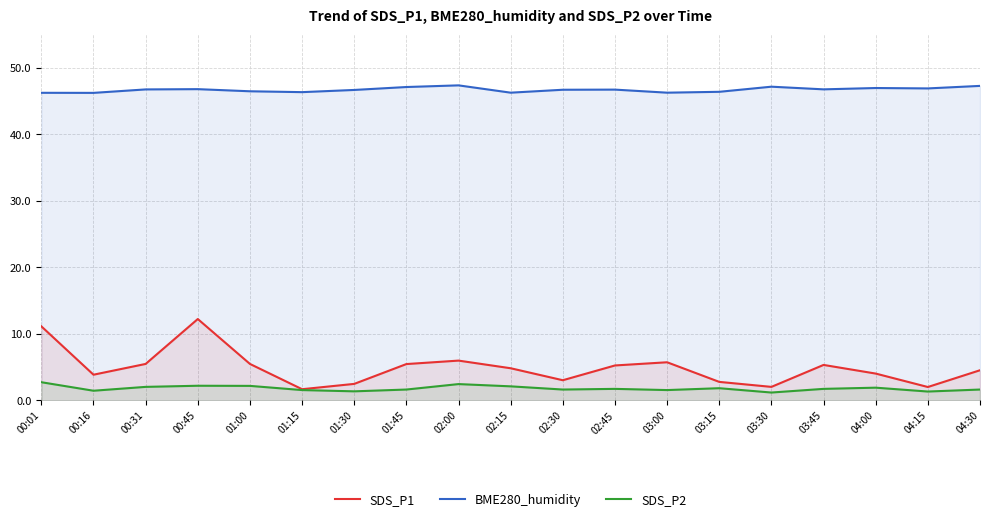

Which category has the lowest value in the BME280_humidity series?

00:16